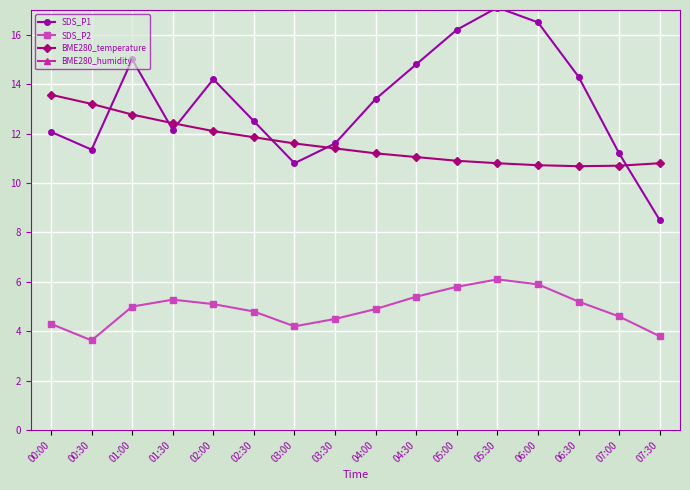

True or false: BME280_temperature and SDS_P2 cross at least once.

False